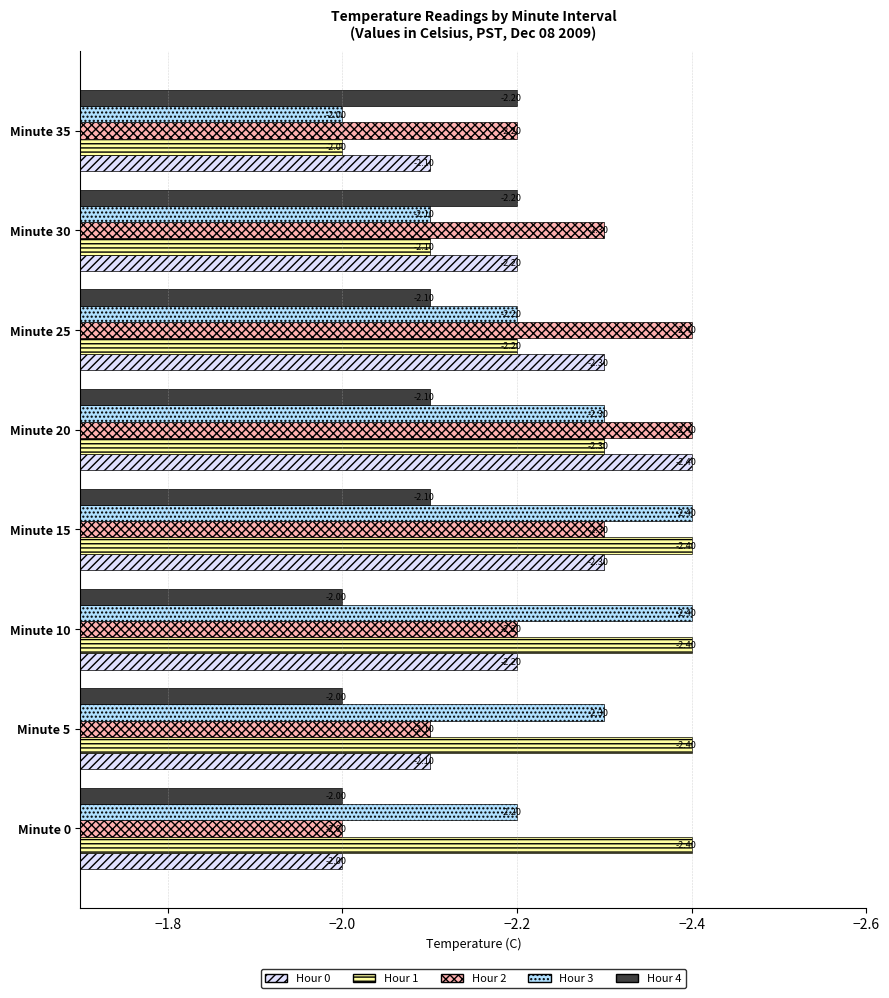

At which category is the sum across all series the highest?

Minute 35